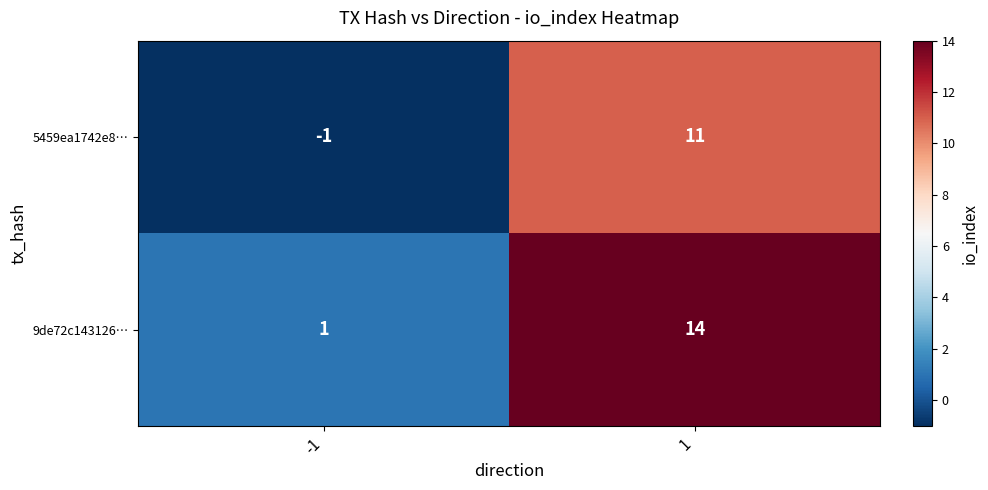

What value does the 5459ea1742e8… series have at 1, to the nearest 10?

10